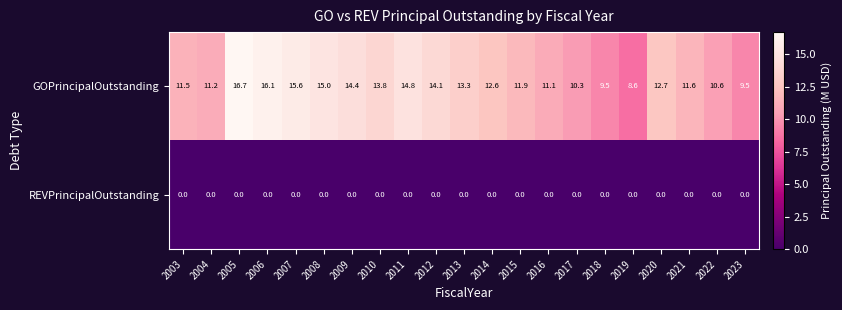

What is the total value across all series at 2022?

10.6